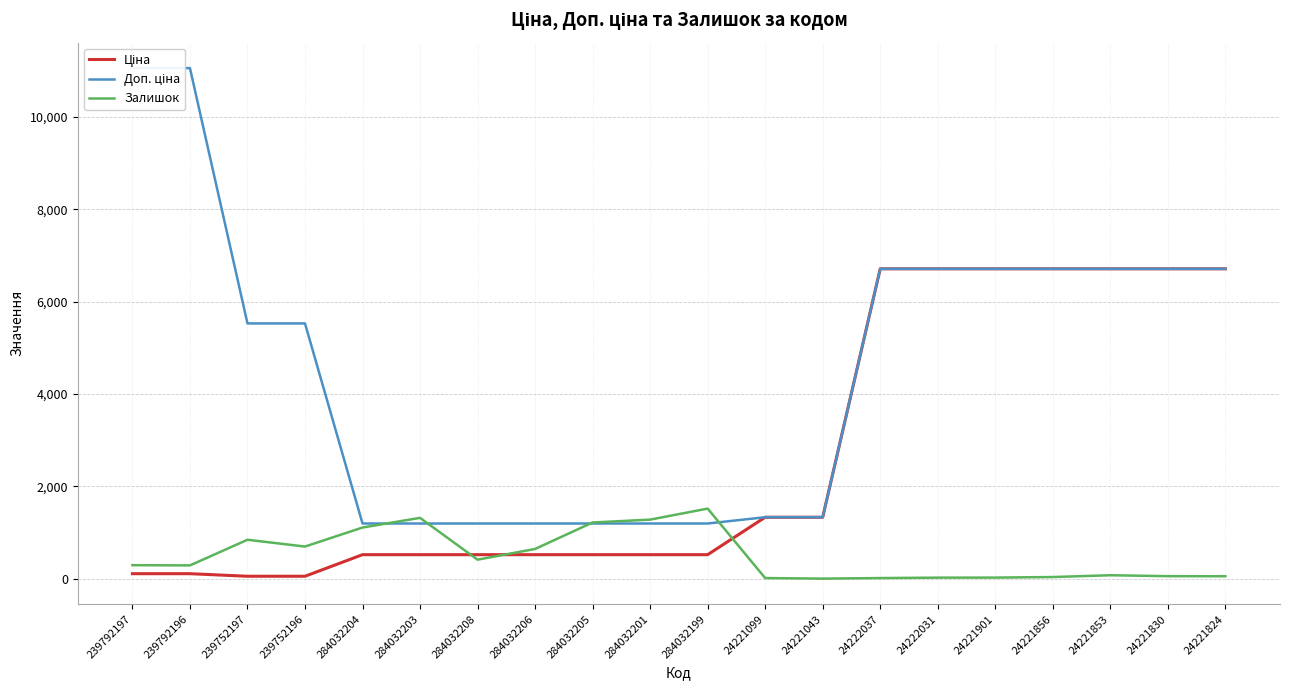

Which series changed the most between 24222031 and 24221824?

Залишок